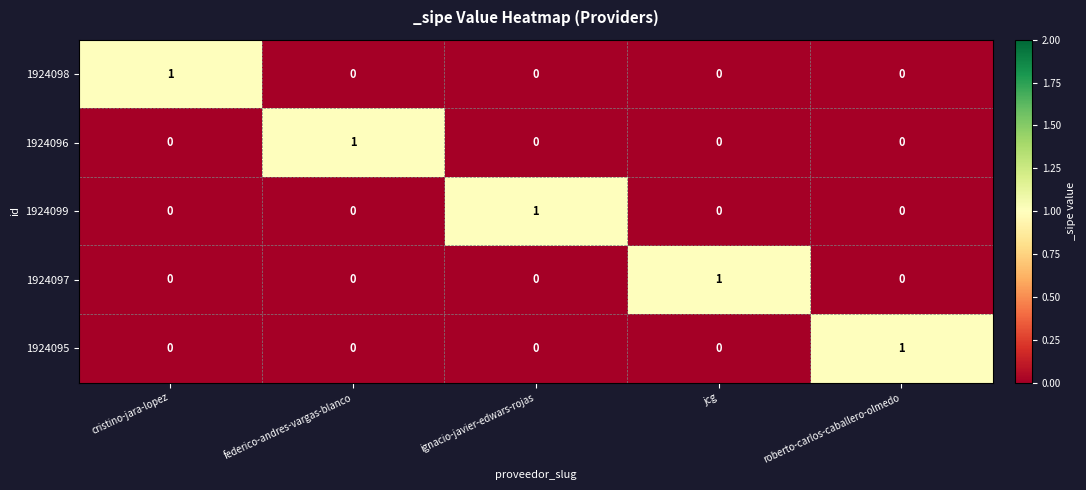

What is the greatest value displayed?

1